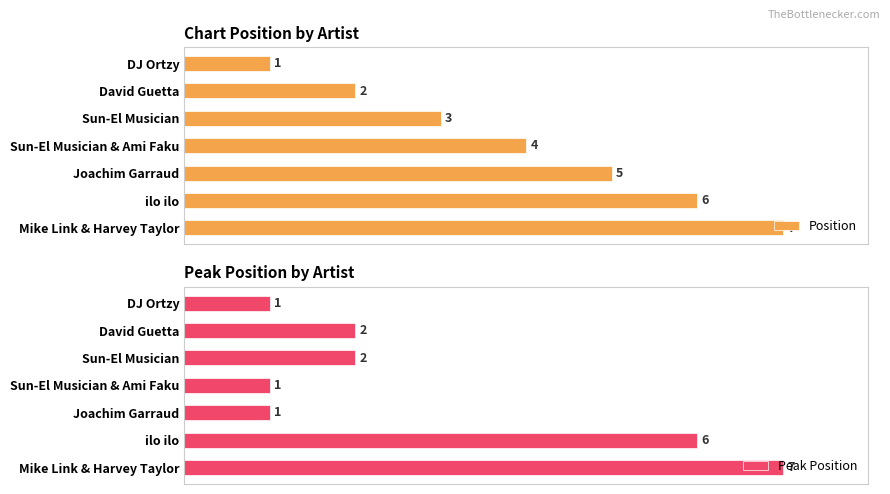

Which series has the largest total across all categories?

Position